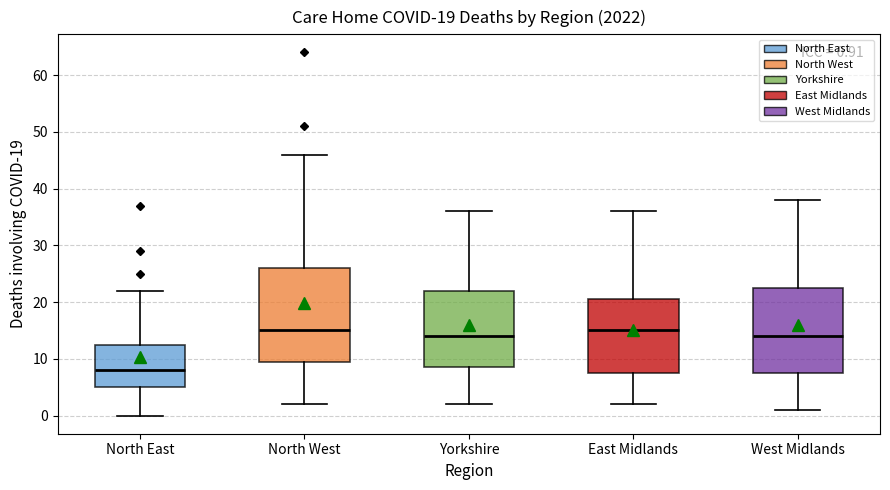

Which box is the tallest, from its lower edge to its upper edge?

North West